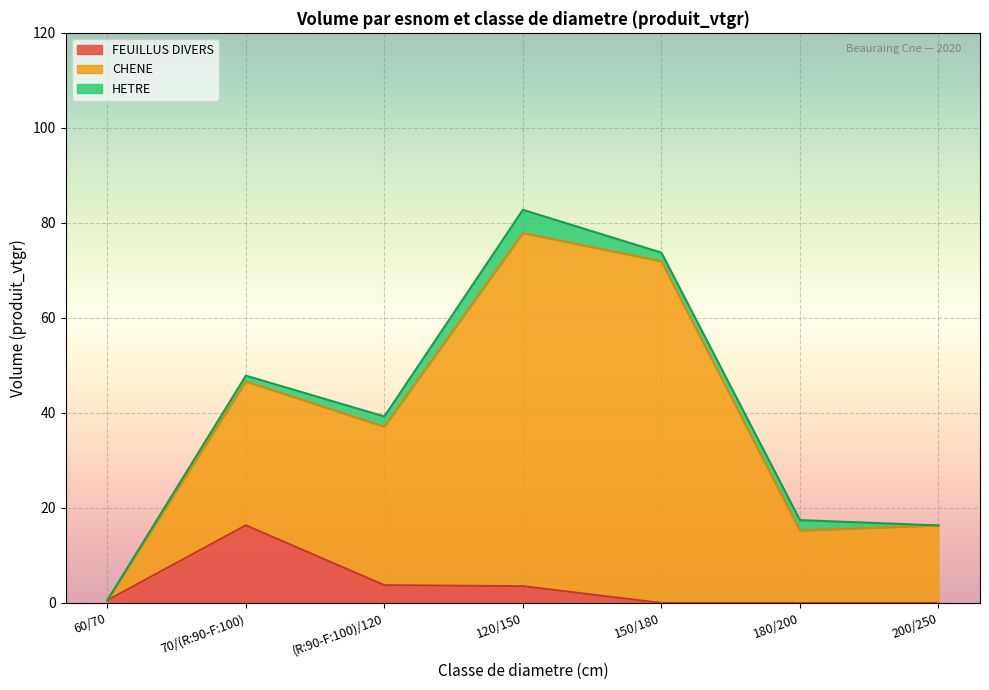

What is the difference between the maximum and minimum values in the FEUILLUS DIVERS series?

16.4